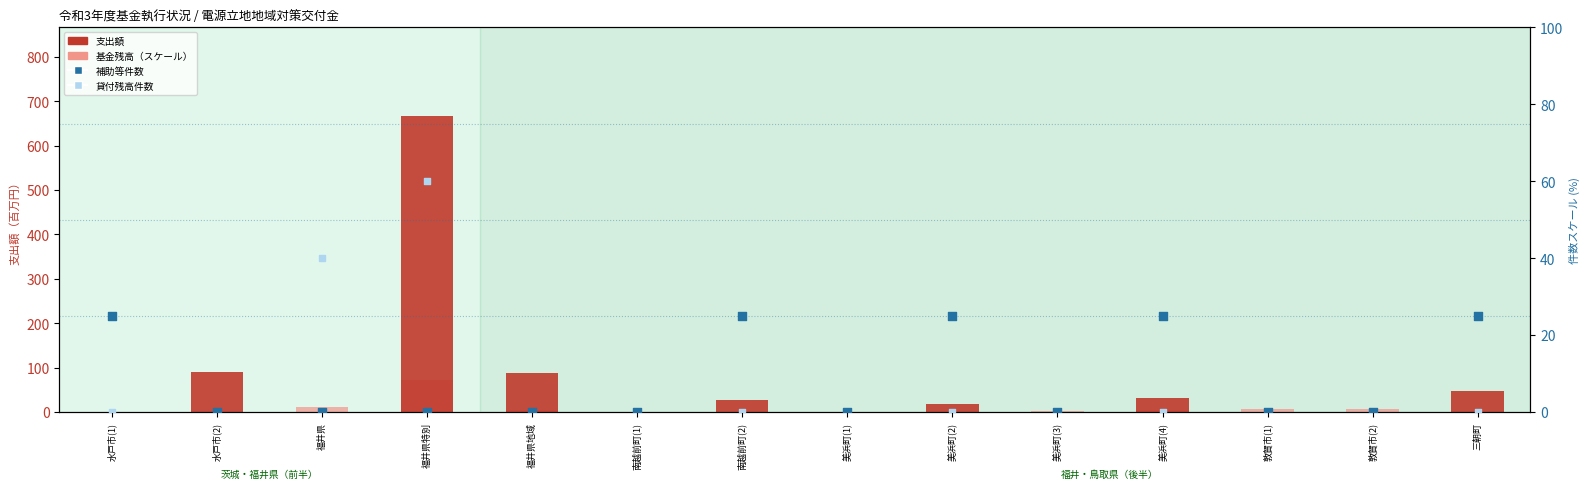

What is the total value across all series at 敦賀市(2)?

6.7